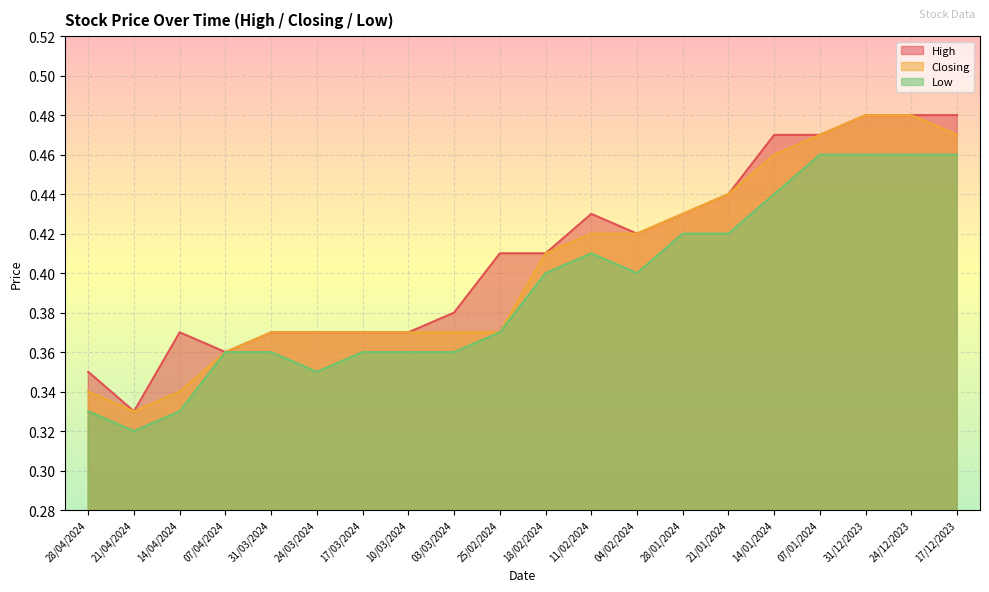

At 03/03/2024, list the series in order from smallest to largest.

Low, Closing, High